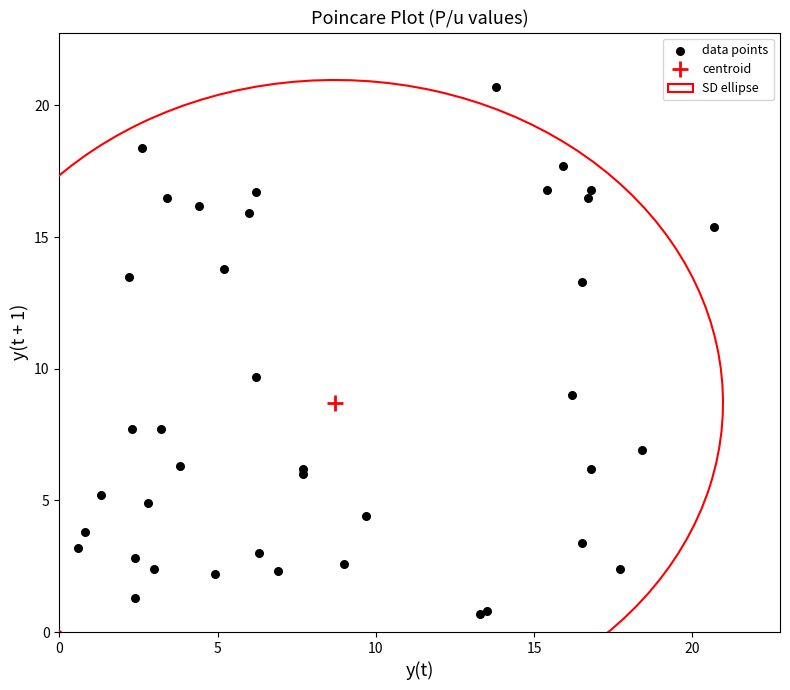

What Y value in the scatter plot is closest to 10?

9.7